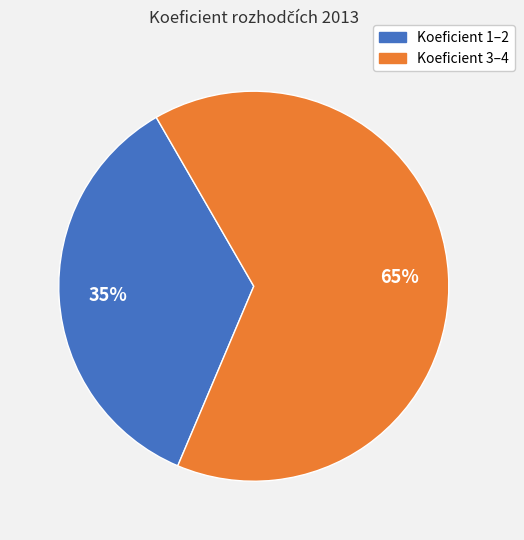

Does any single category account for the majority?

Yes